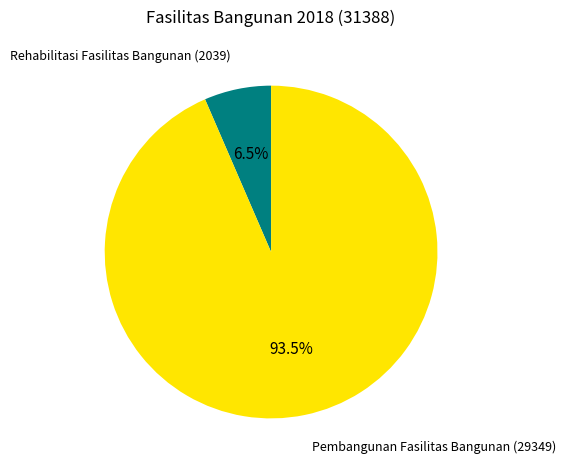

Between Pembangunan Fasilitas Bangunan and Rehabilitasi Fasilitas Bangunan, which is larger?

Pembangunan Fasilitas Bangunan